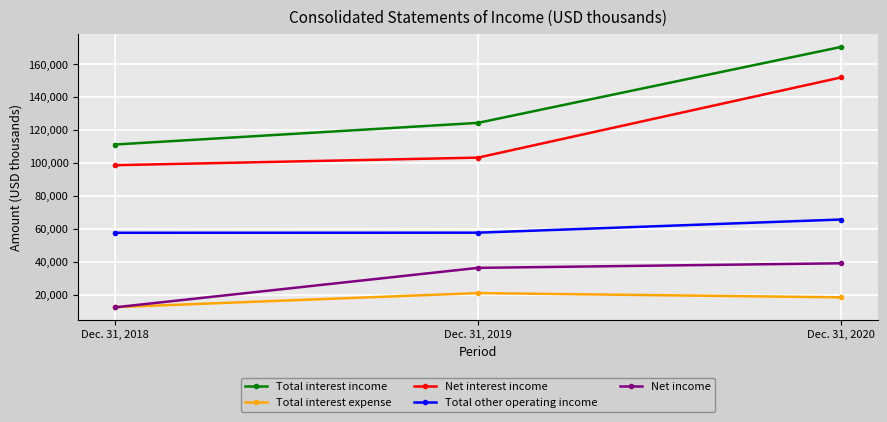

What is the spread (max minus min) of values at Dec. 31, 2020?

152023